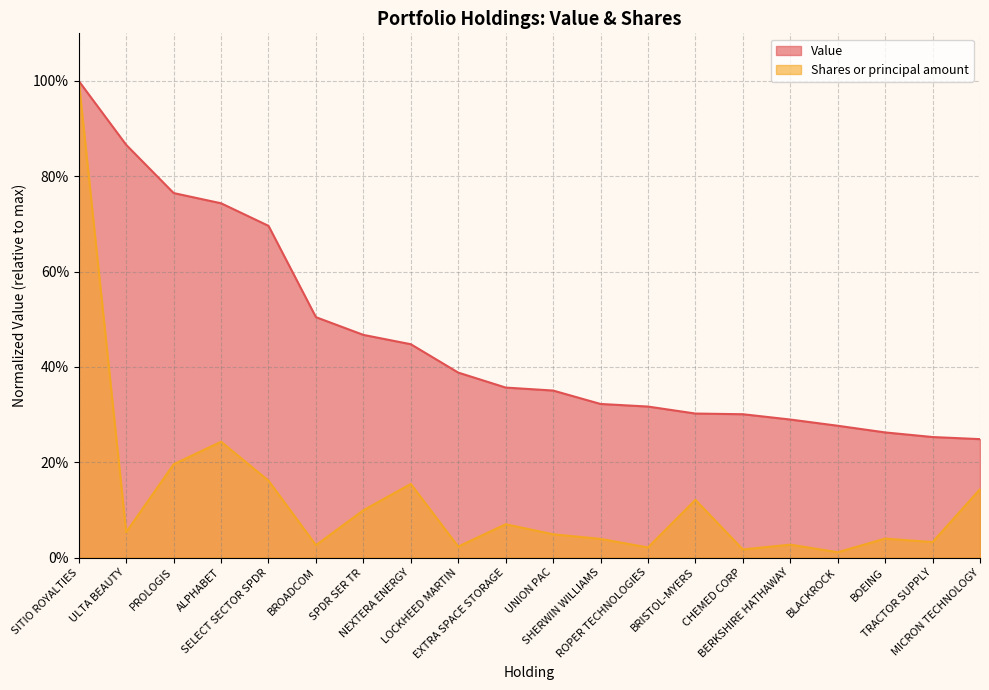

At which label does Shares or principal amount reach its peak?

SITIO ROYALTIES